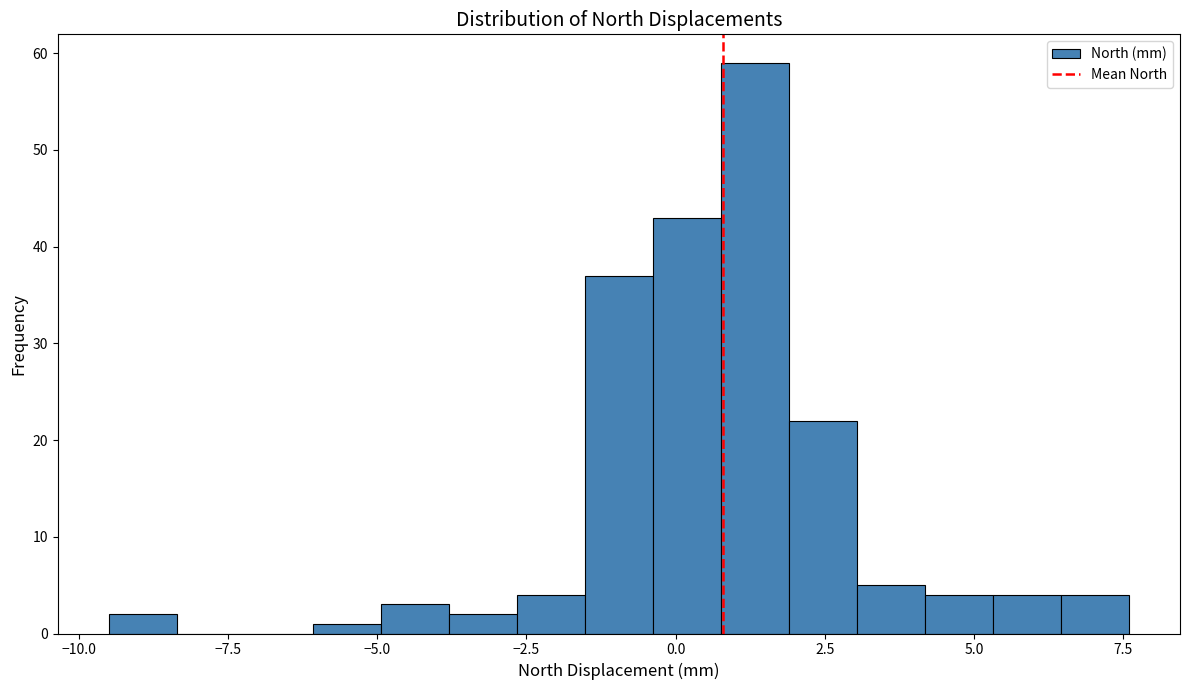

Around what value on the x-axis is the tallest bar? Give the approximate position of its centre, as read against the axis.

1.5